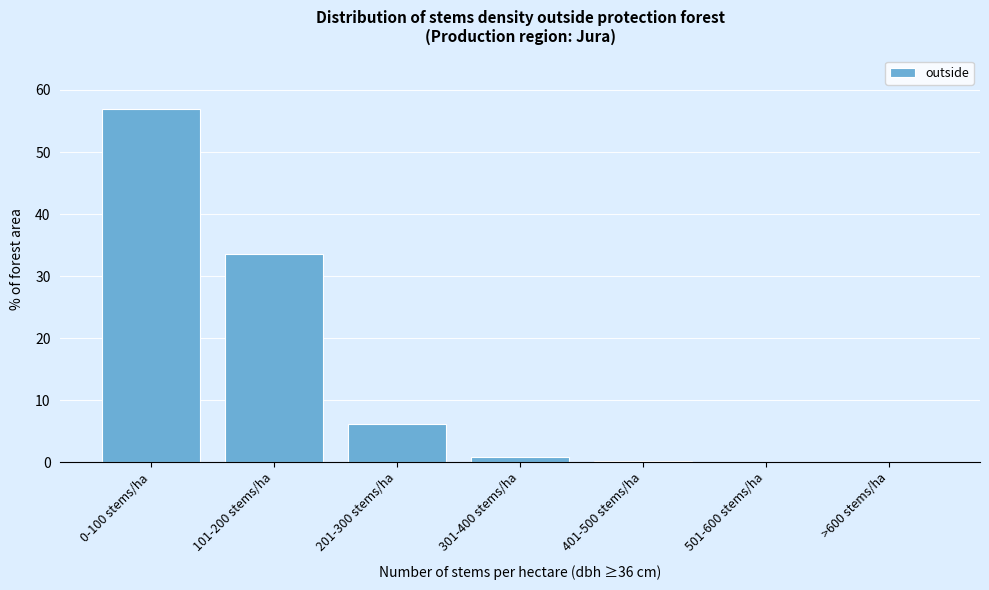

What is the sum of all values?

97.8